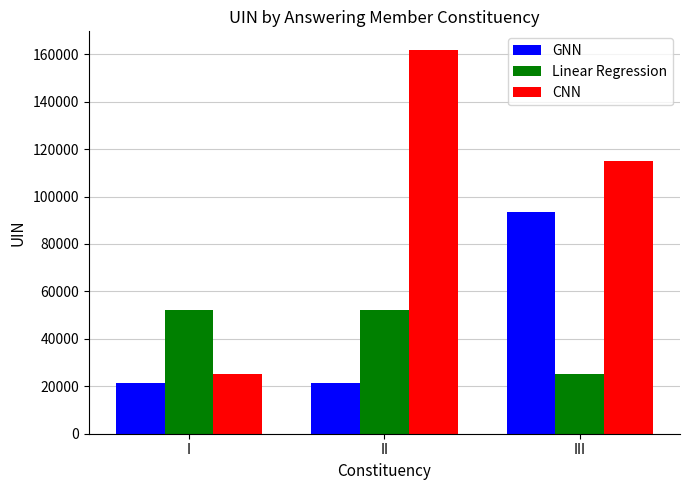

What is the total value across all series at III?

233772